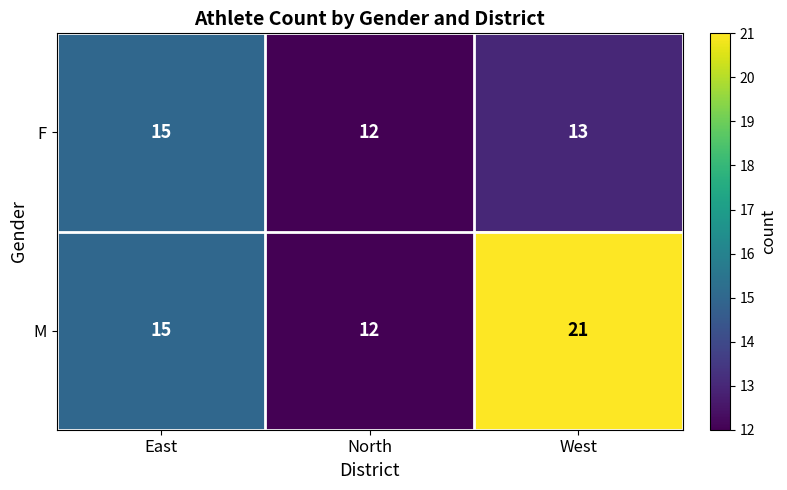

How many data points does each series have?

3